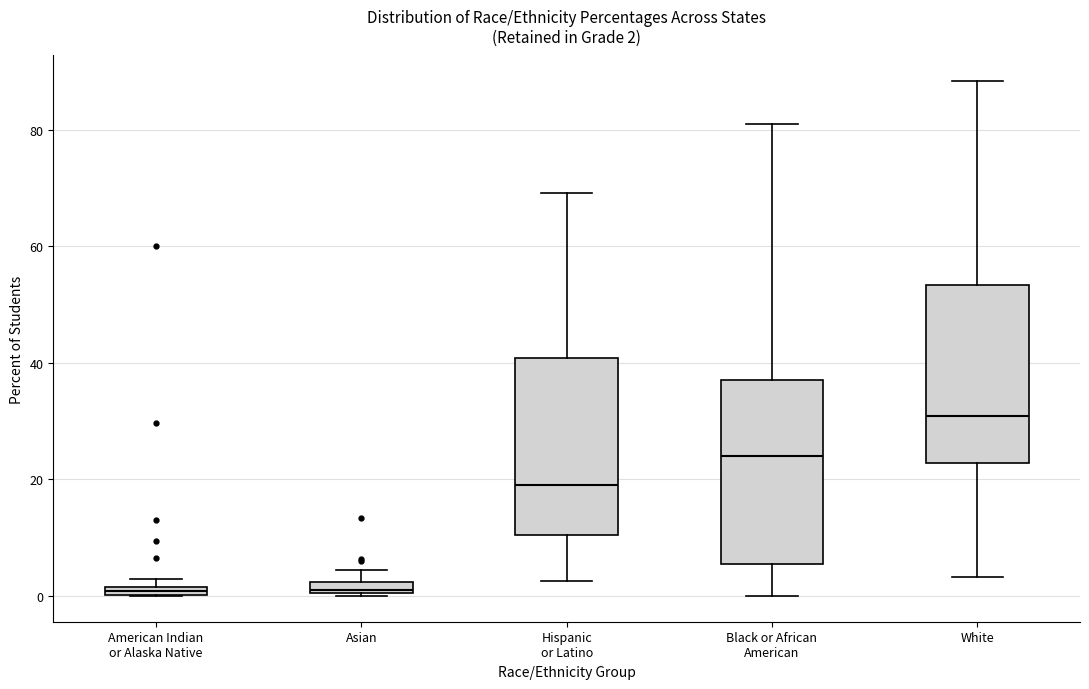

Which box has the highest median line?

White